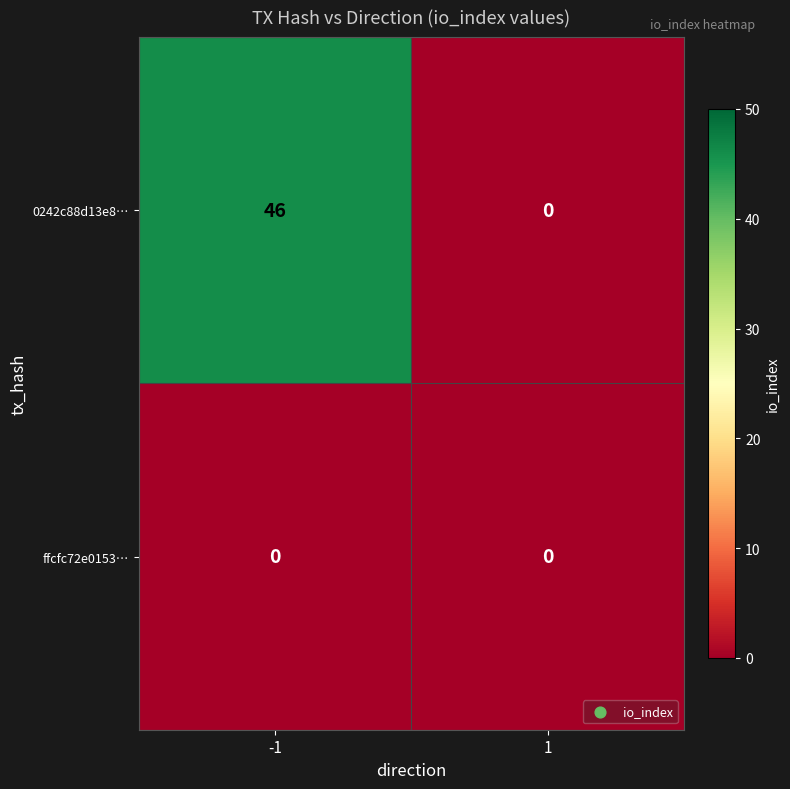

Rank the series by their average value, from highest to lowest.

0242c88d13e8…, ffcfc72e0153…